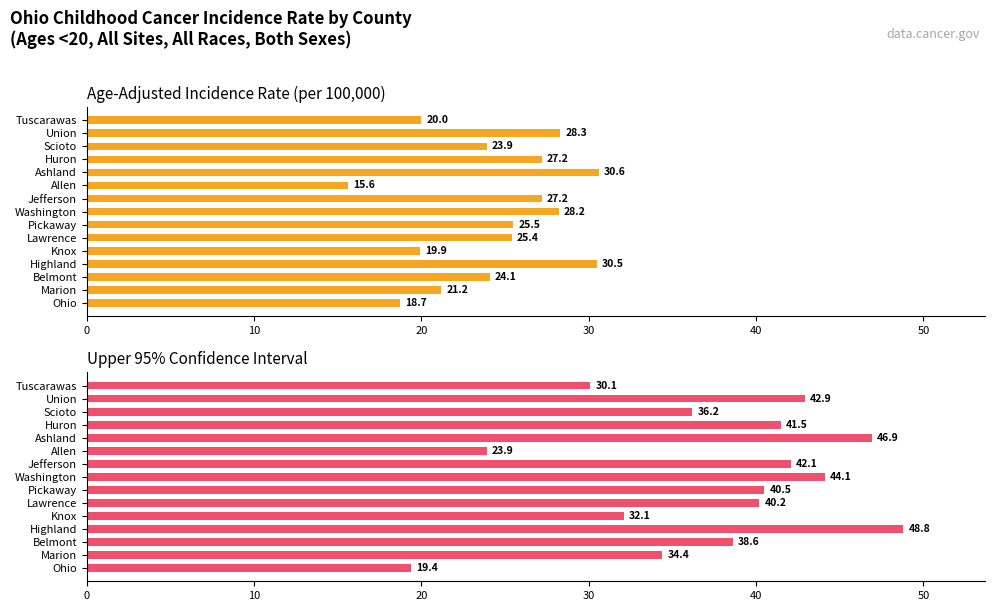

The Upper 95% CI series shows 56.6 at Marion. True or false?

False